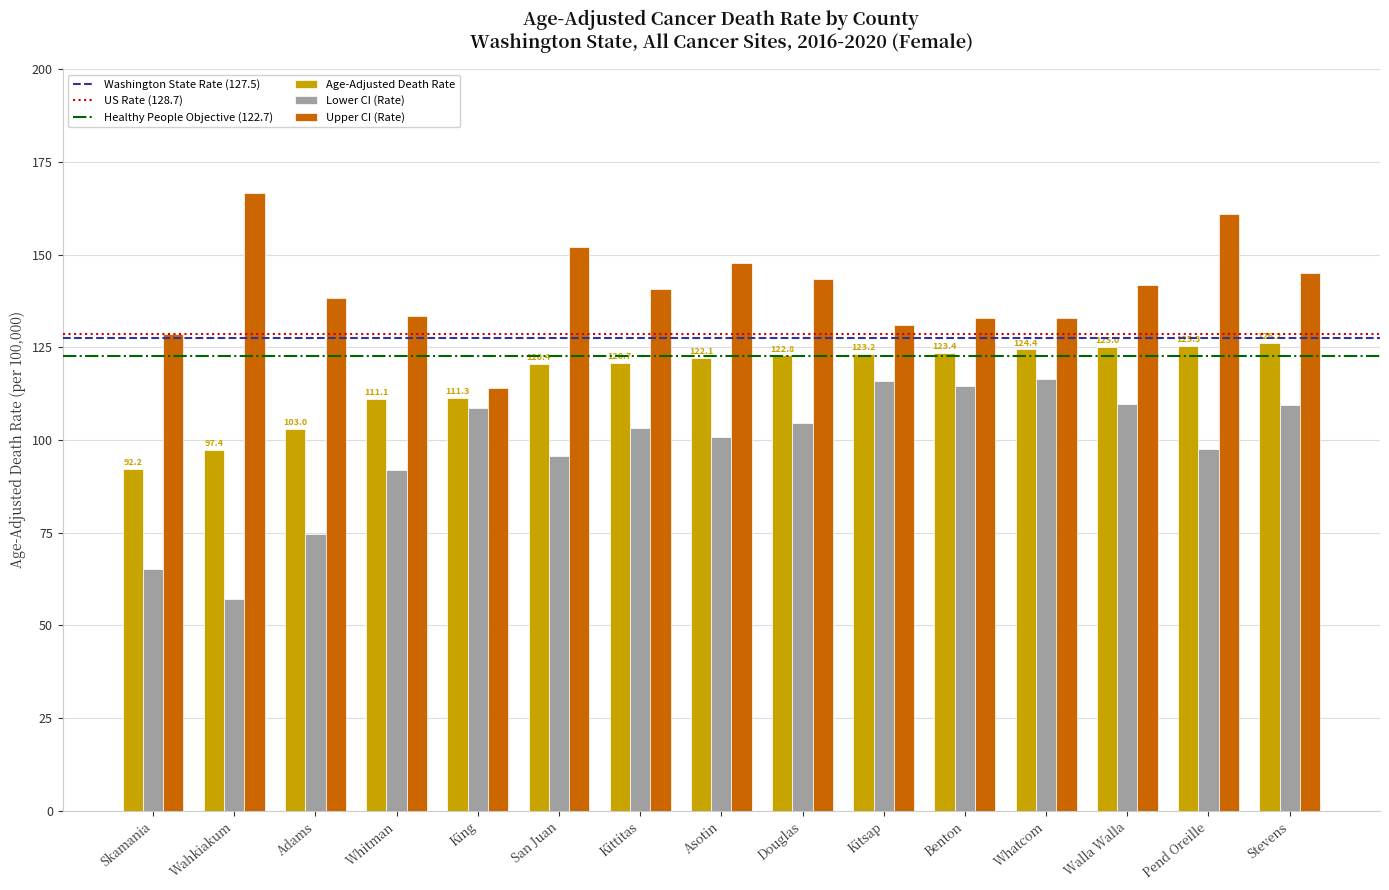

What is the label of the 4th bar from the left?

Whitman